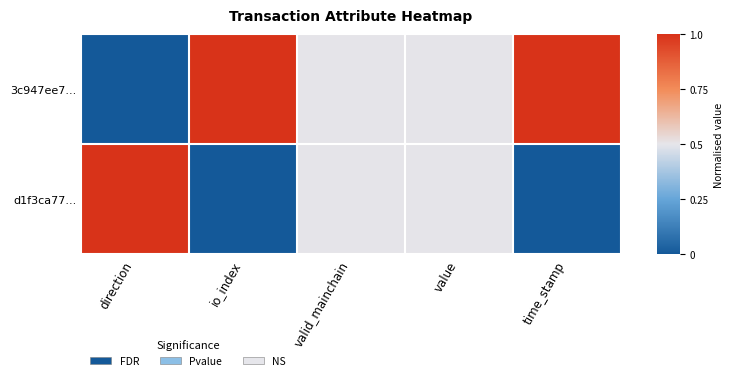

What is the total value across all series at valid_mainchain?

1.0